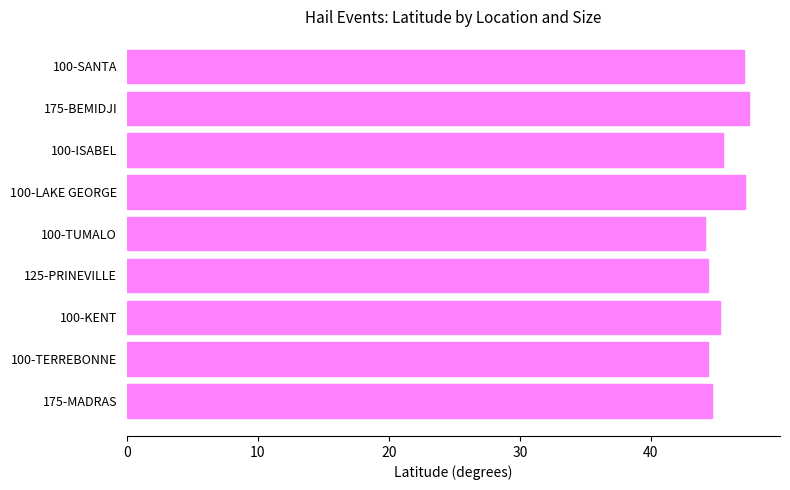

Does the chart contain stacked bars?

No